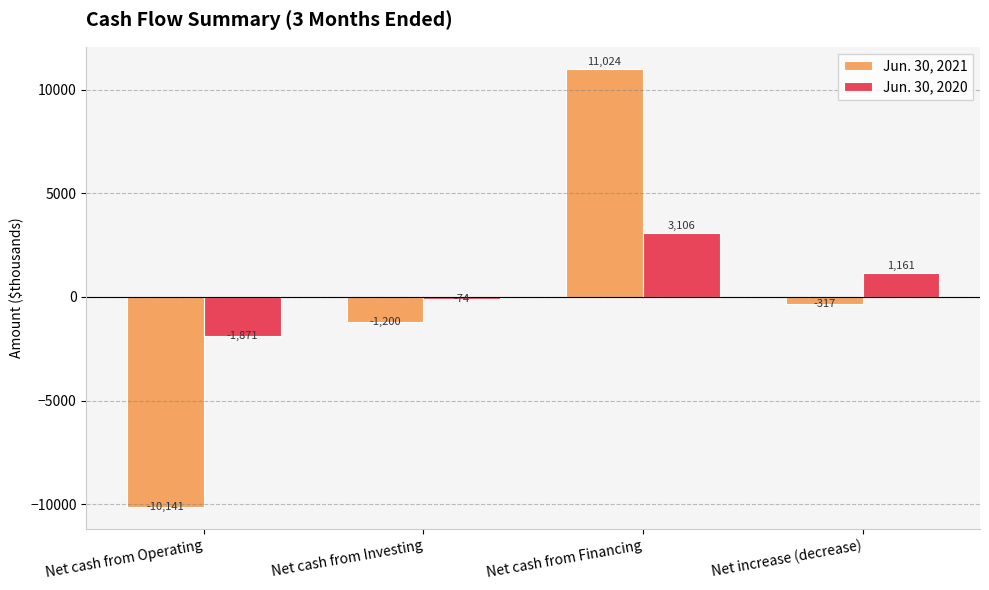

The value of Jun. 30, 2020 at Net cash from Financing is 3106. True or false?

True